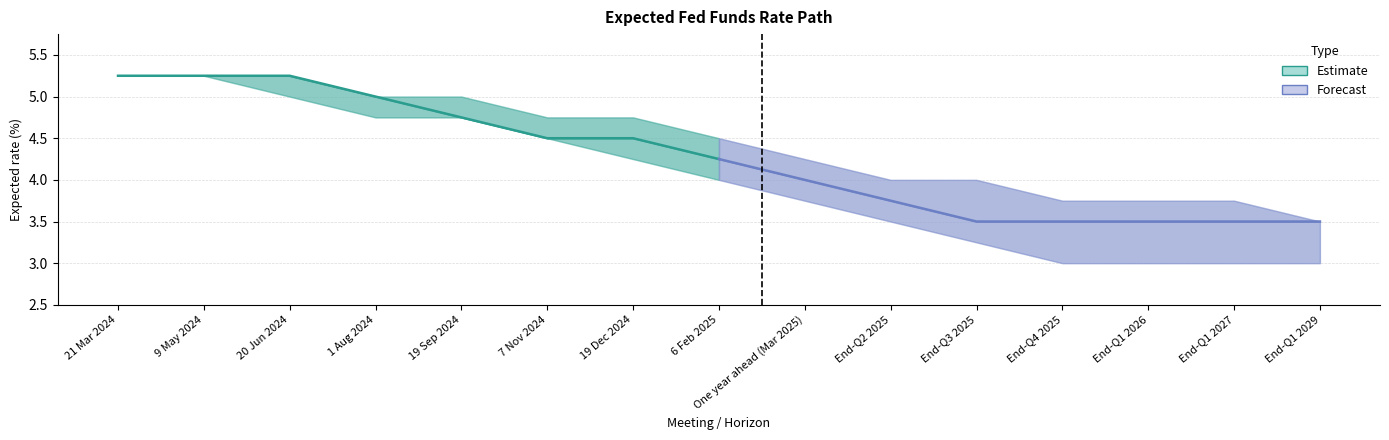

Which series has the largest range (max minus min)?

Estimate